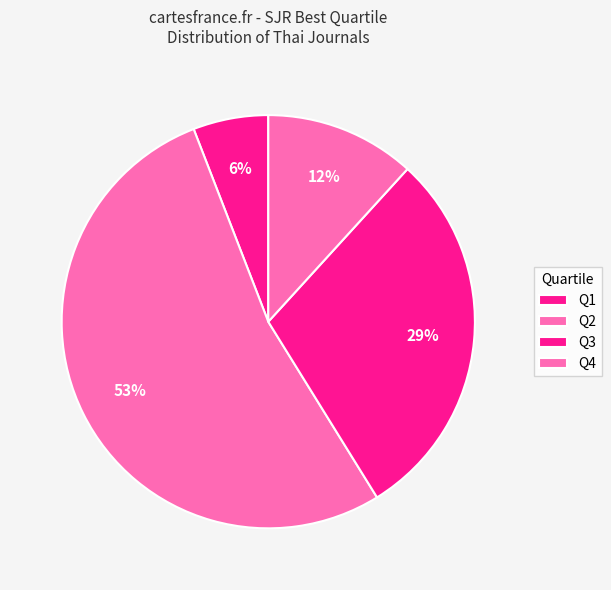

Is there a majority slice in this chart?

Yes